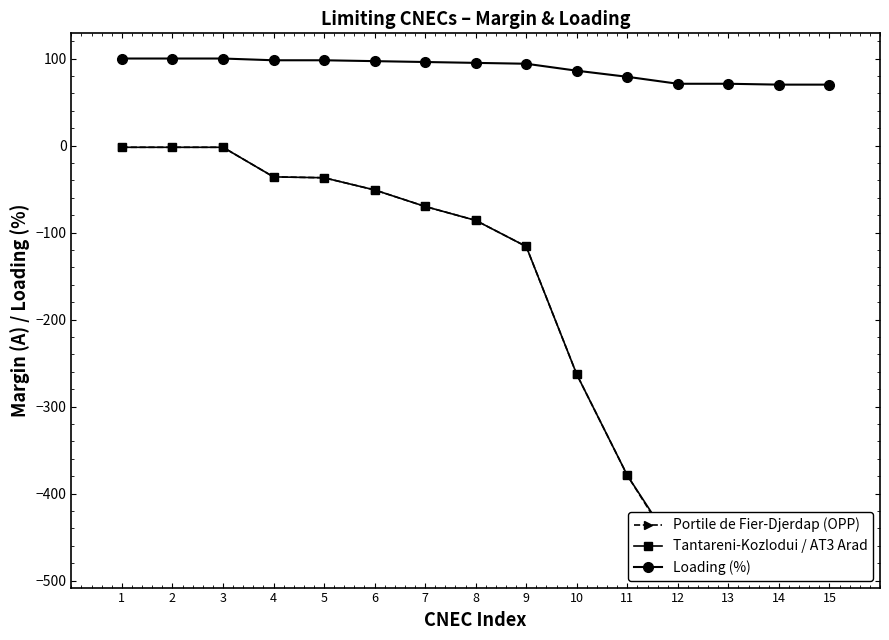

At 1, list the series in order from smallest to largest.

Portile de Fier-Djerdap (OPP), Tantareni-Kozlodui / AT3 Arad, Loading (%)